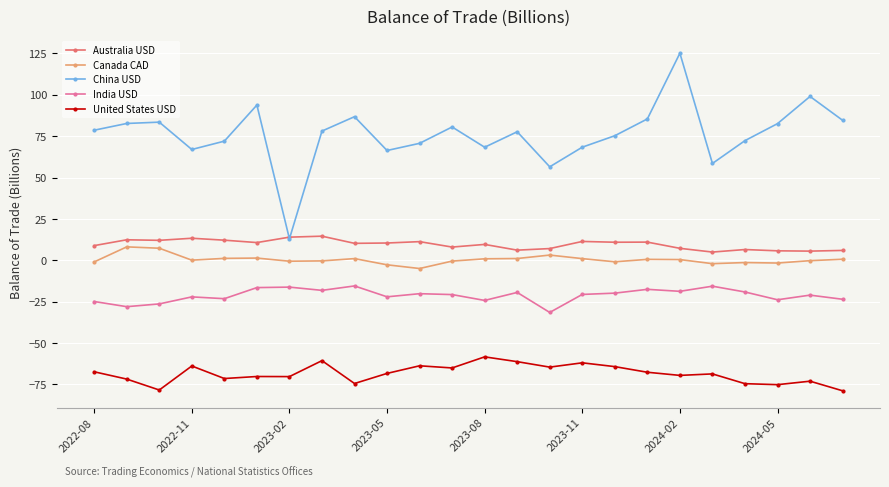

What is the lowest value of the India USD series?

-31.5